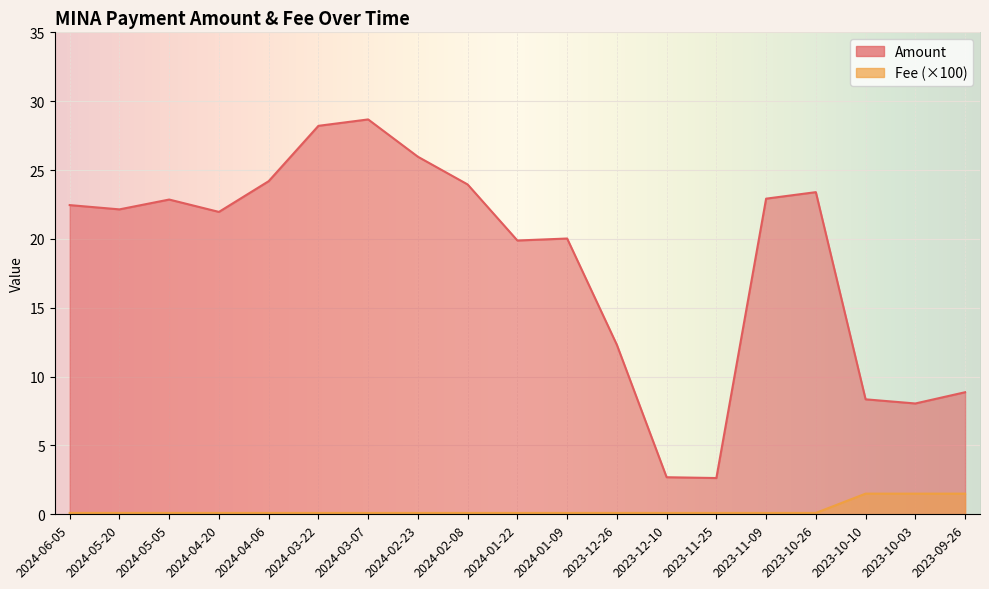

True or false: Fee has more than 2 points higher than both neighbors.

False